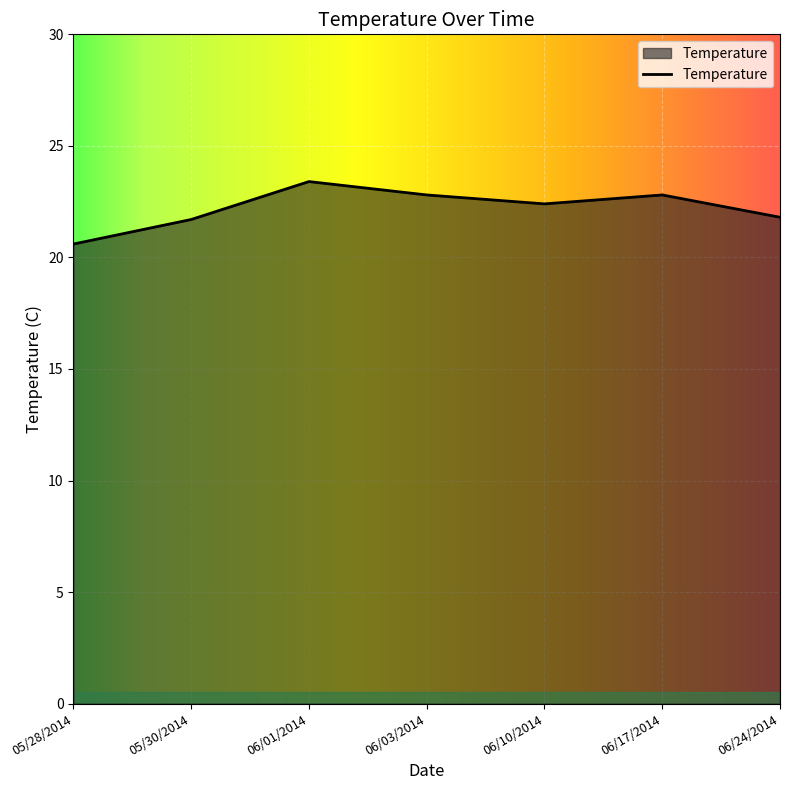

What position from the right is 06/24/2014?

1